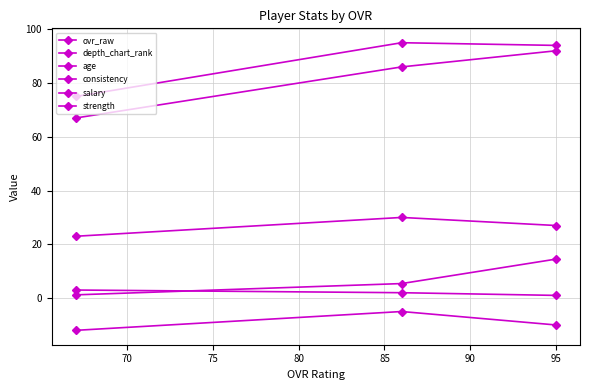

Count the number of categories in the chart.

3